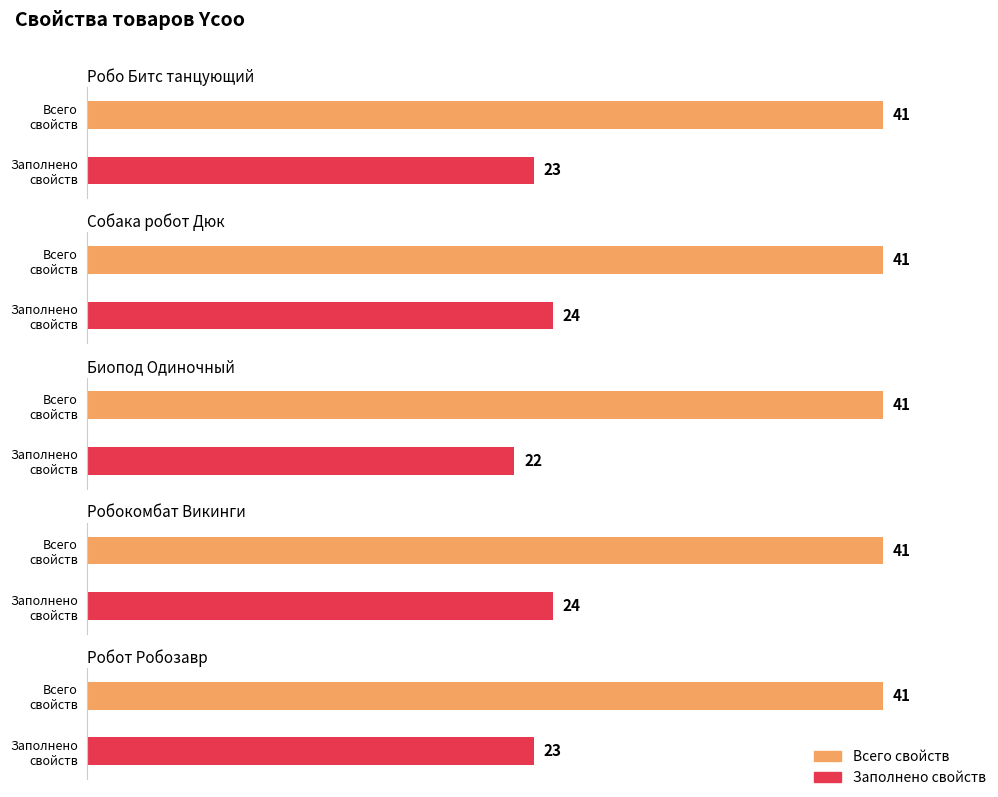

True or false: Всего свойств has a value of 41 at Собака робот Дюк.

True